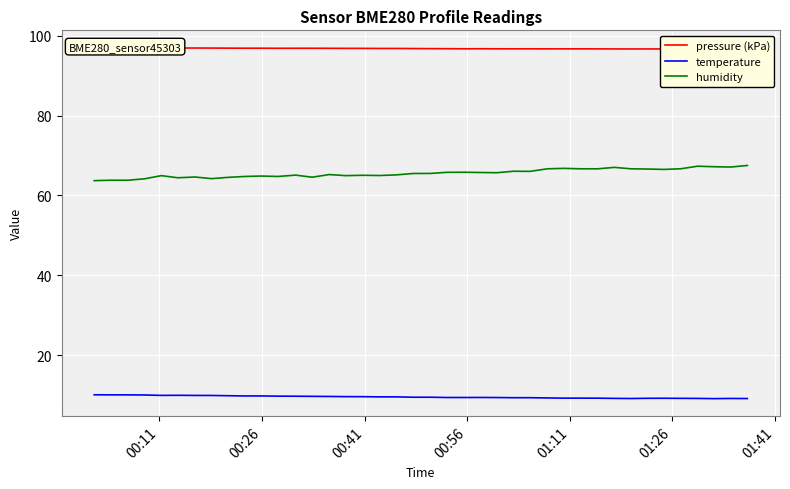

What is the smallest value displayed?

9.2